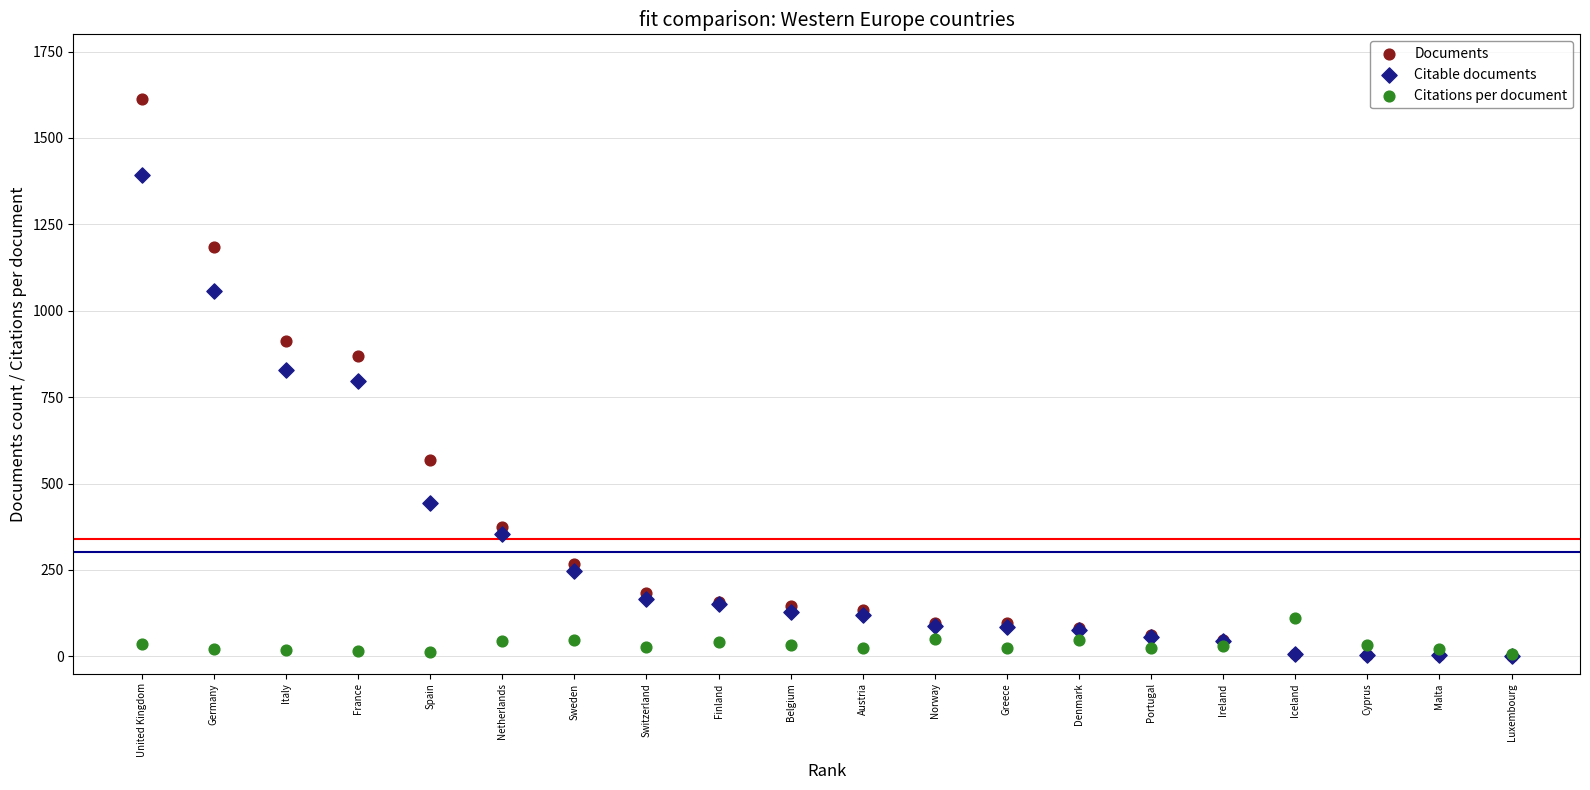

In the Citable documents series, what Y value is closest to 696?

797.0